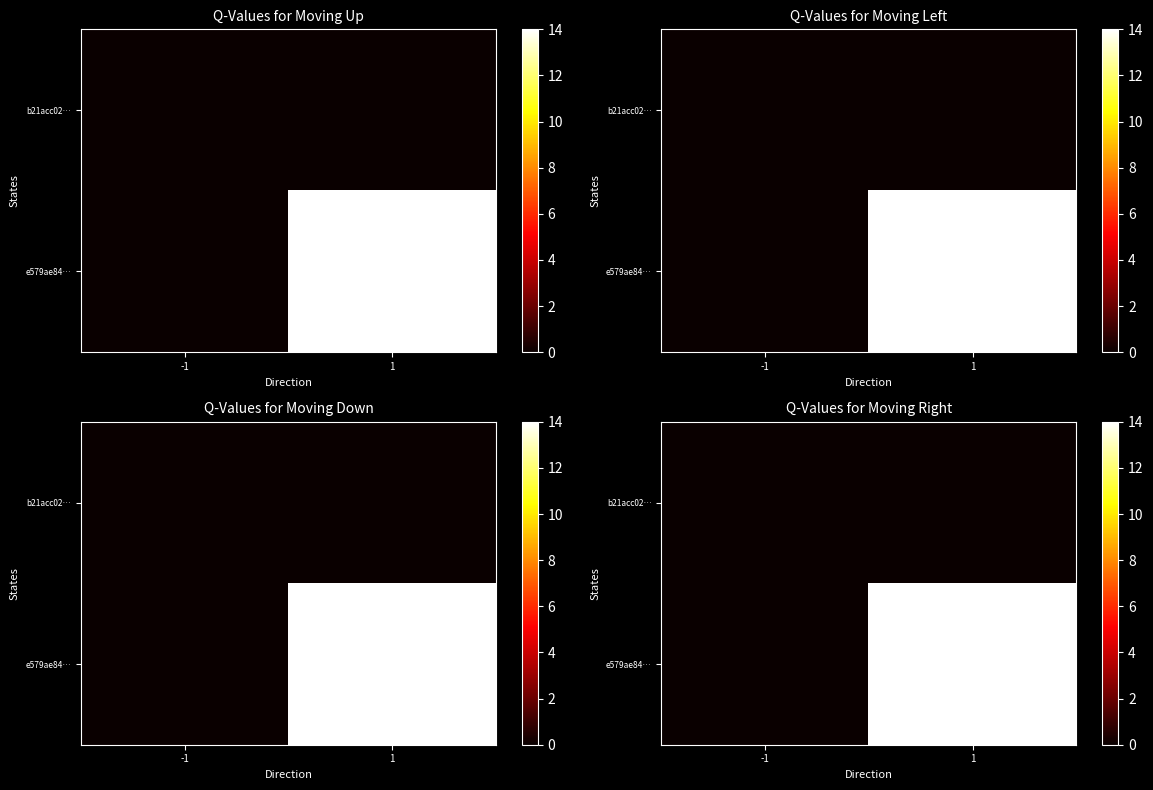

How many values in e579ae84… are above zero?

1